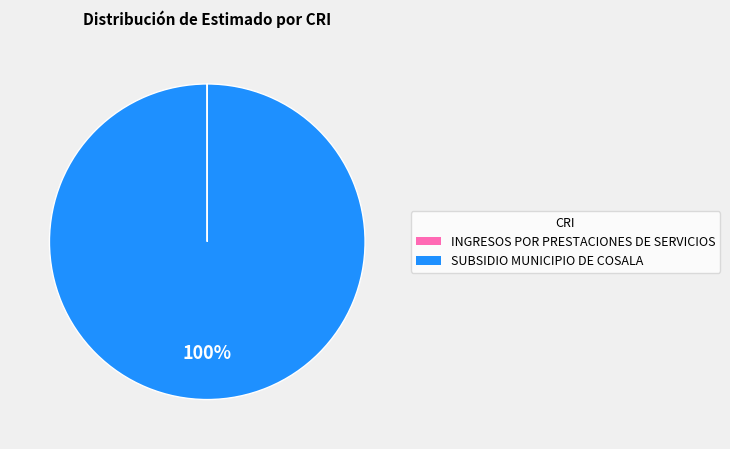

What is the largest slice in the pie chart?

SUBSIDIO MUNICIPIO DE COSALA